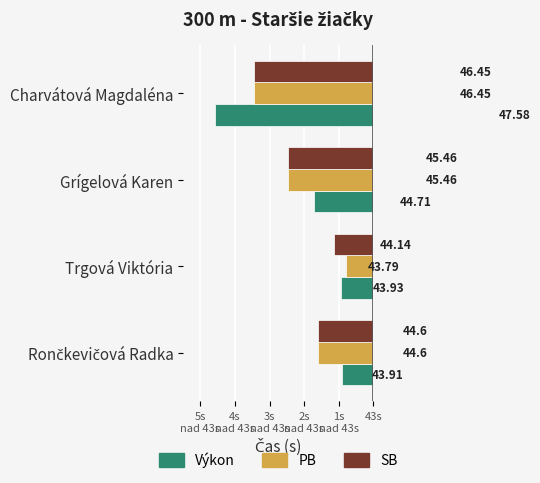

What are all the series names shown in the legend?

Výkon, PB, SB